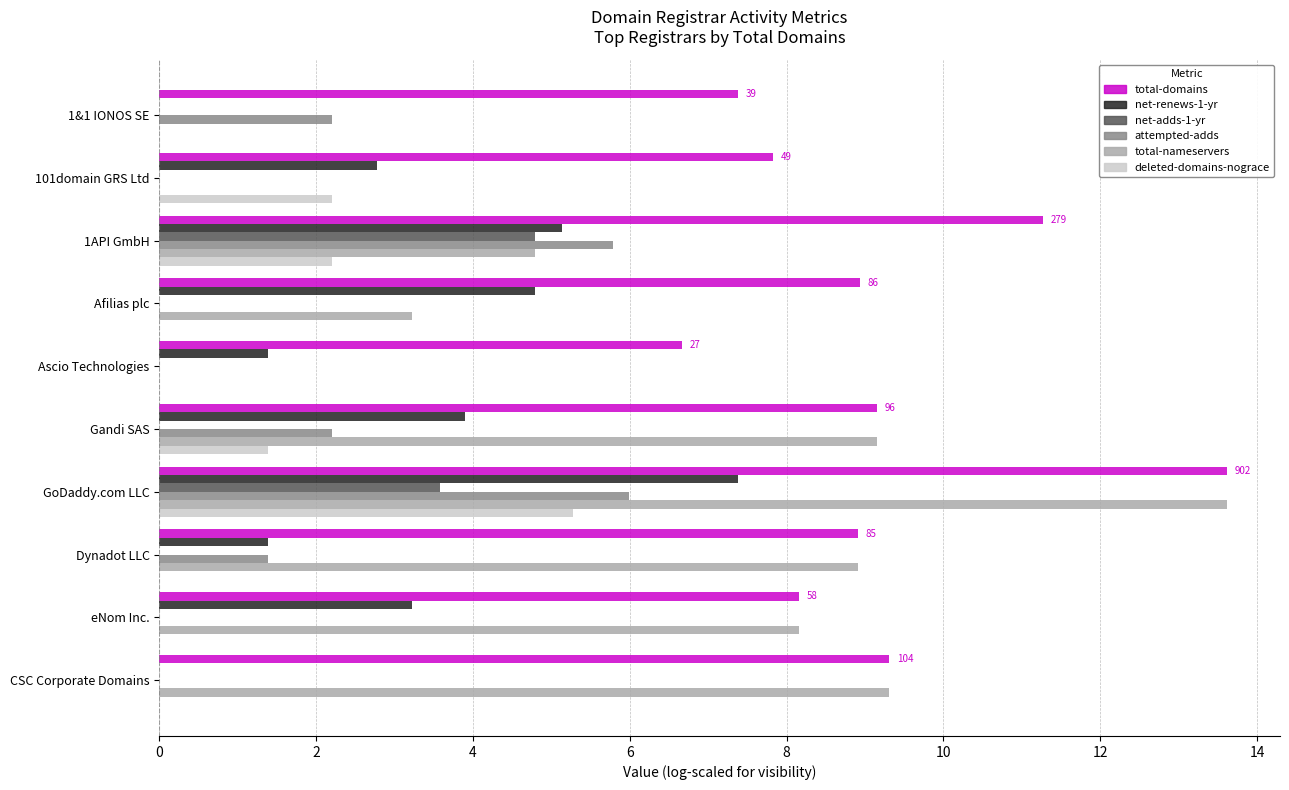

What is the highest value of the attempted-adds series?

6.0